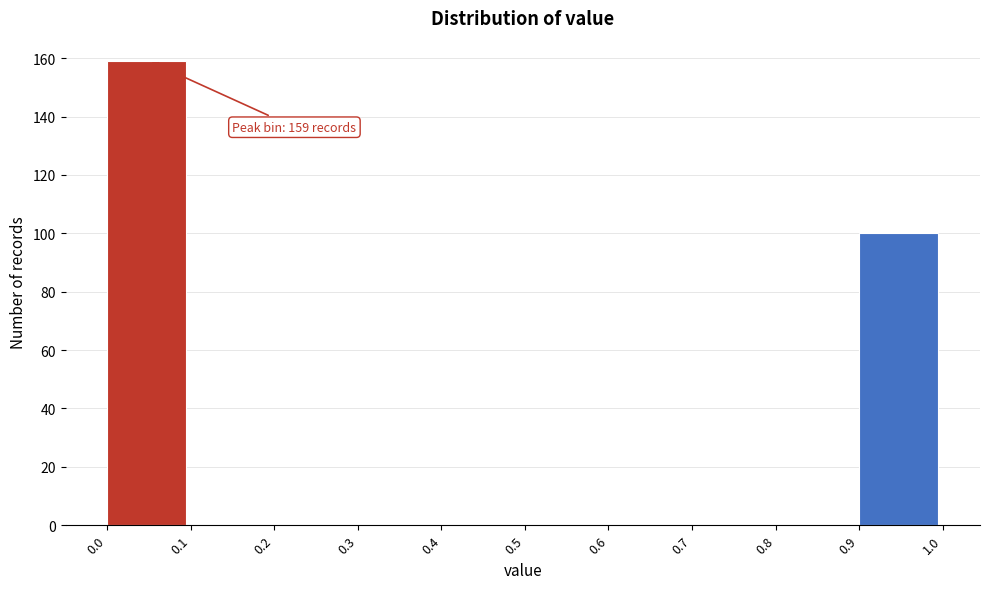

Which range on the x-axis has the tallest bar?

0.0 to 0.1